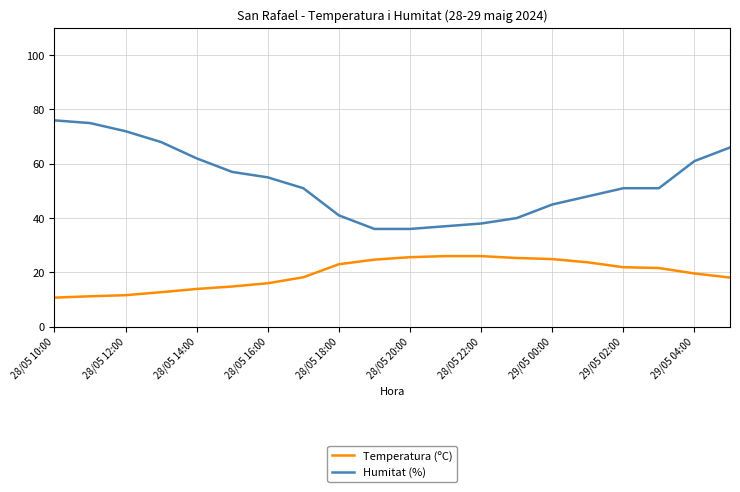

Which series has the widest spread of values?

Humitat (%)